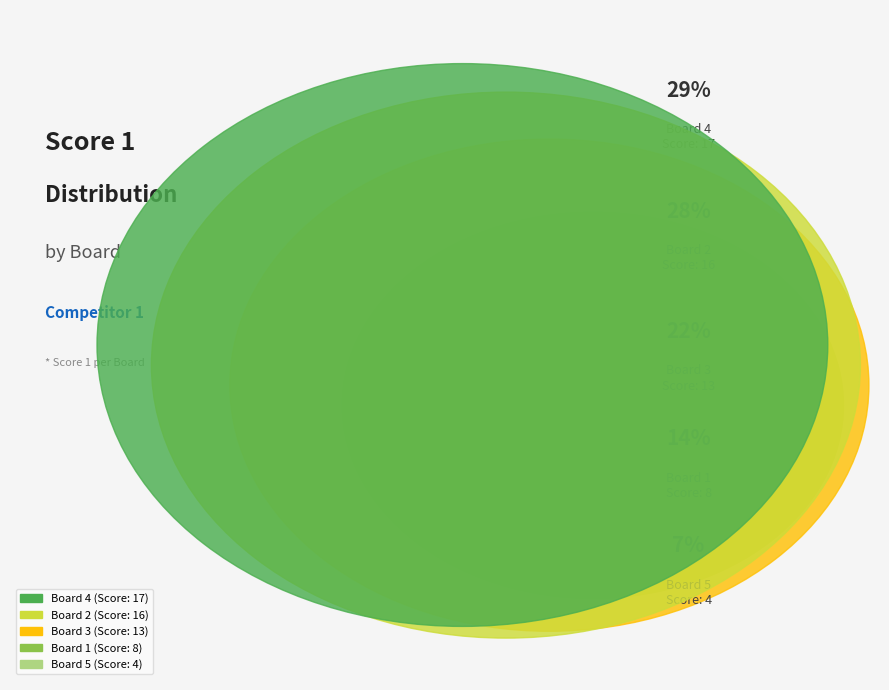

What is the smallest slice in the pie chart?

Board 5